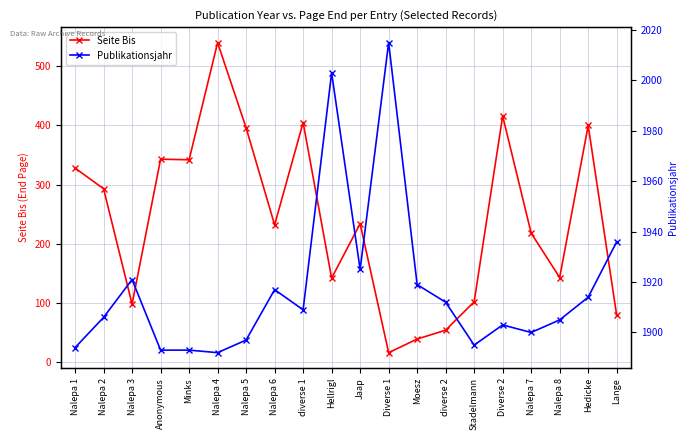

The Publikationsjahr series shows 1067 at Nalepa 6. True or false?

False